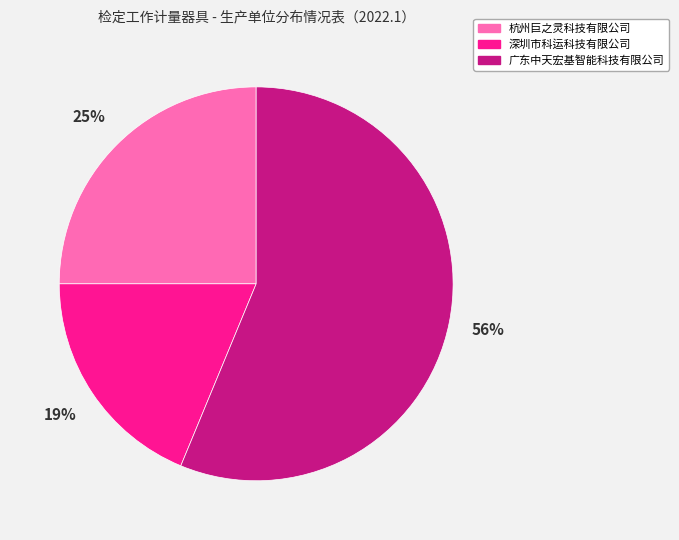

Combined, do 深圳市科运科技有限公司 and 杭州巨之灵科技有限公司 account for over 50%?

No